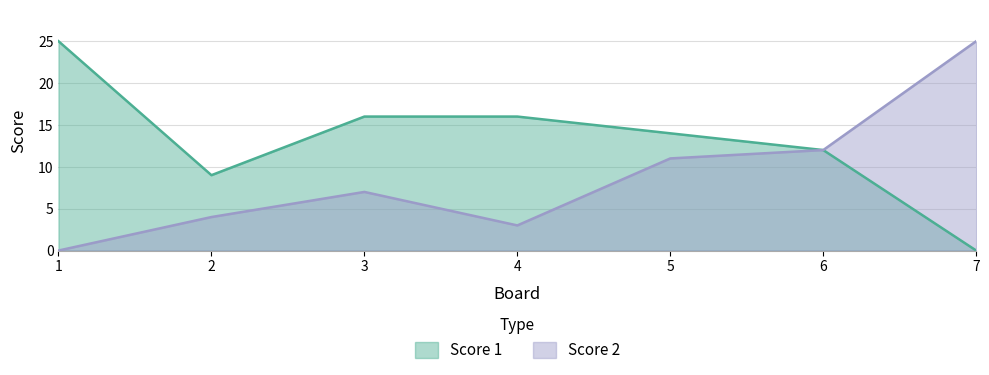

At which label does Score 2 first exceed 7?

5